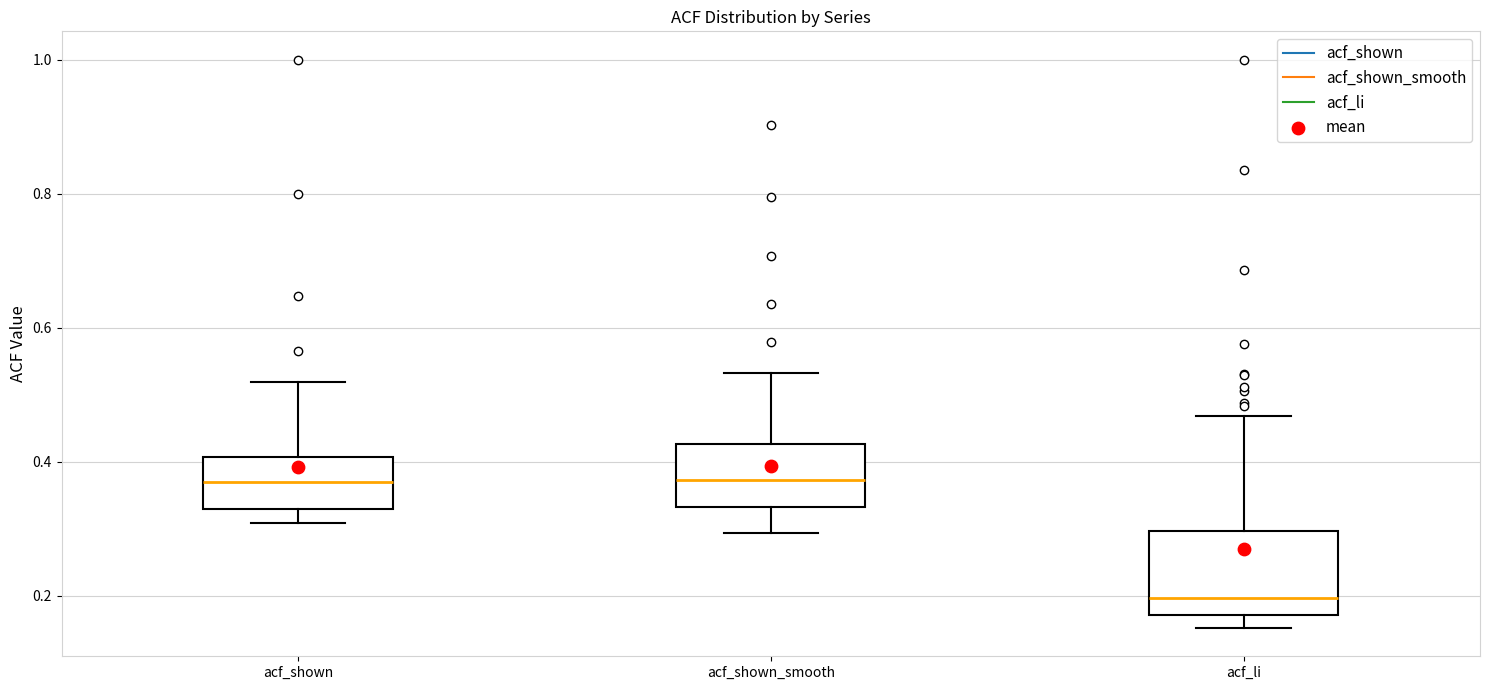

Where is the upper edge of the box for acf_shown on the y-axis? The values are not printed on the chart, so give them approximately, as read against the axis.

0.40